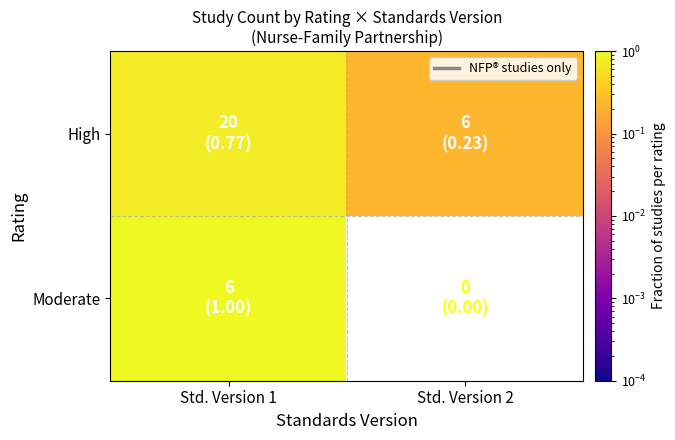

Reading left to right, extract all data points from this chart.

High: Std. Version 1=0.8	Std. Version 2=0.2
Moderate: Std. Version 1=1.0	Std. Version 2=0.0